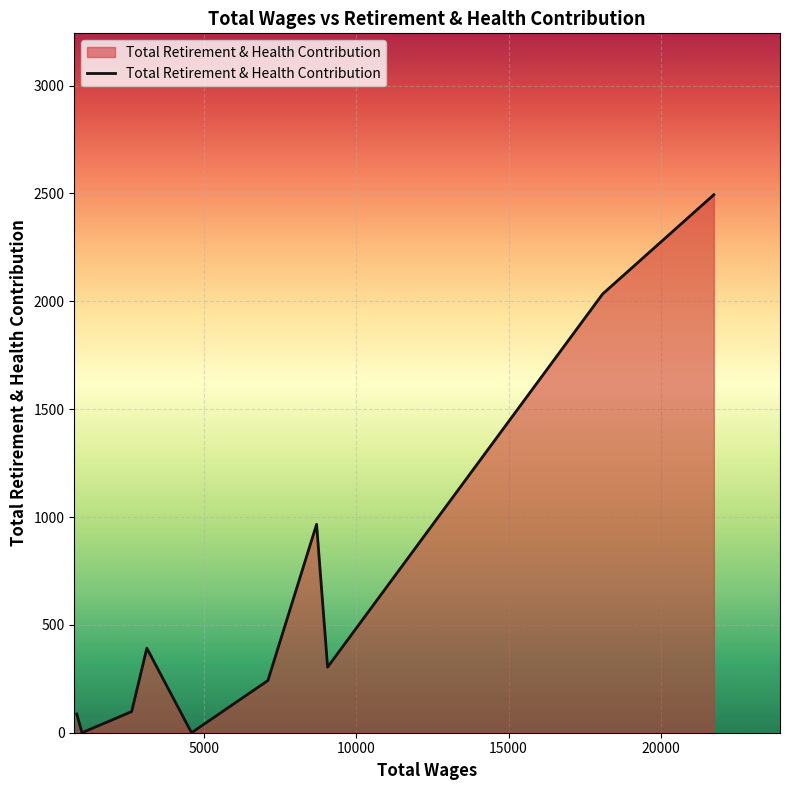

What is the difference between the second highest and minimum values?

2034